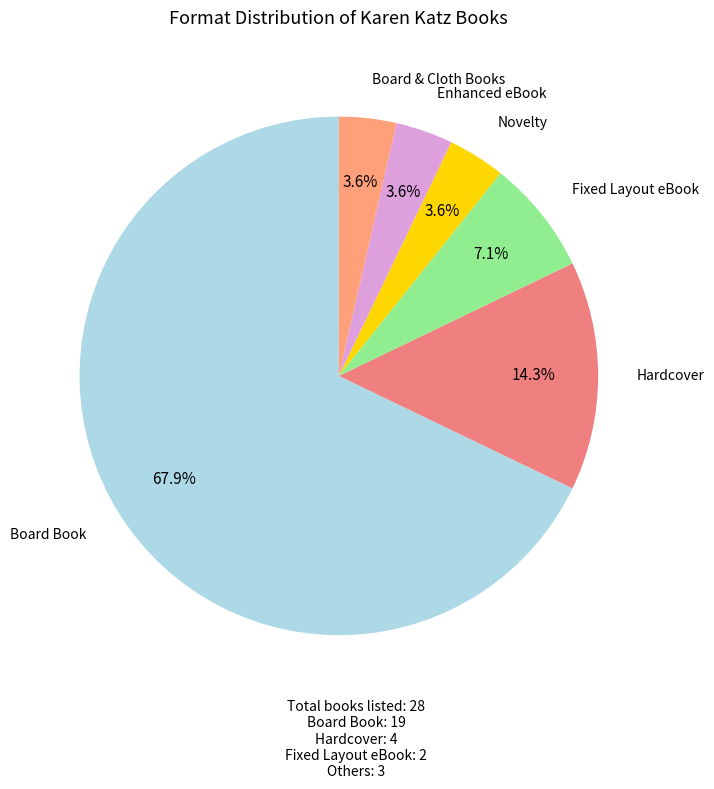

How many segments does this pie chart have?

6